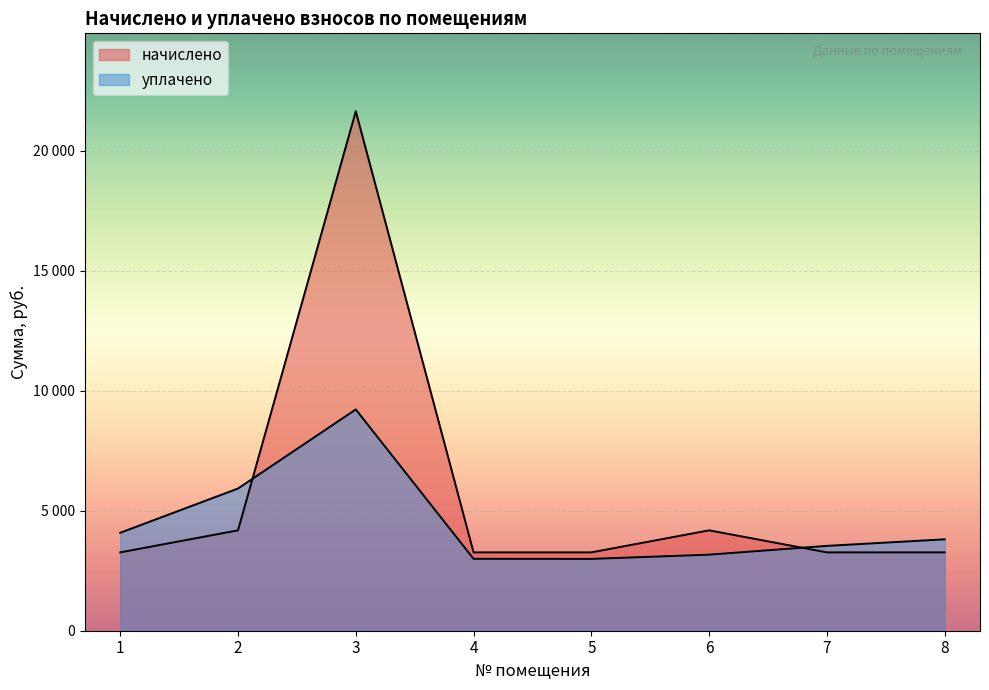

What is the difference between the maximum and minimum values in the начислено series?

18386.9